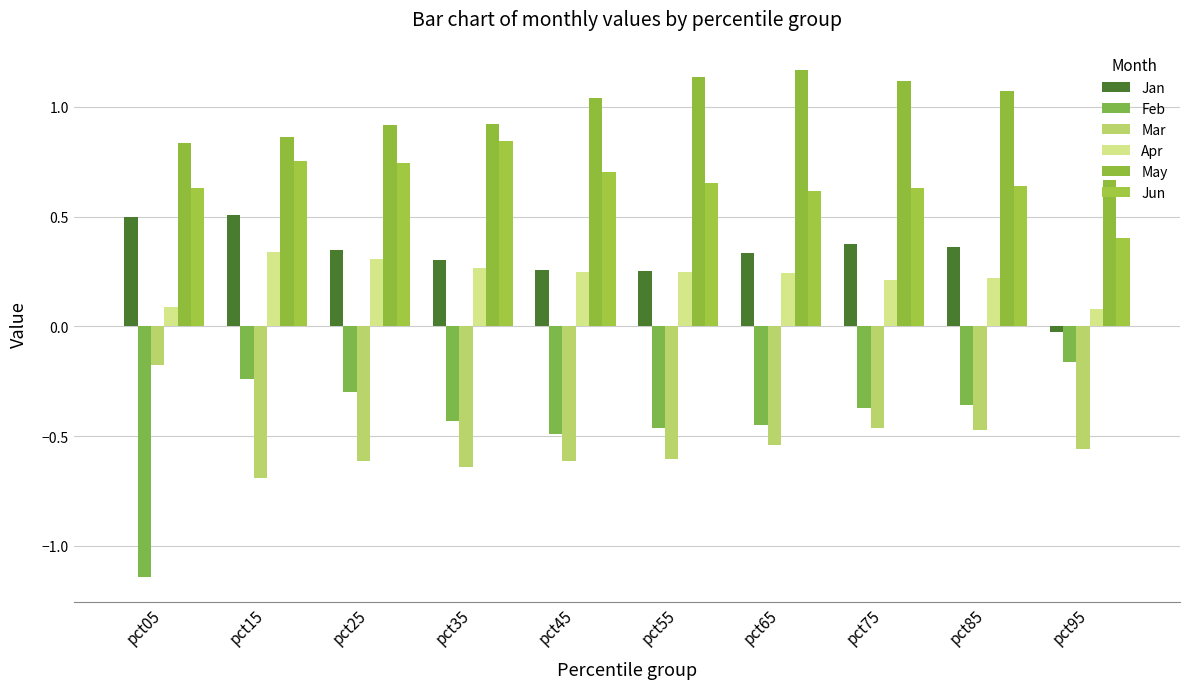

How many negative values does the Jan series have?

1